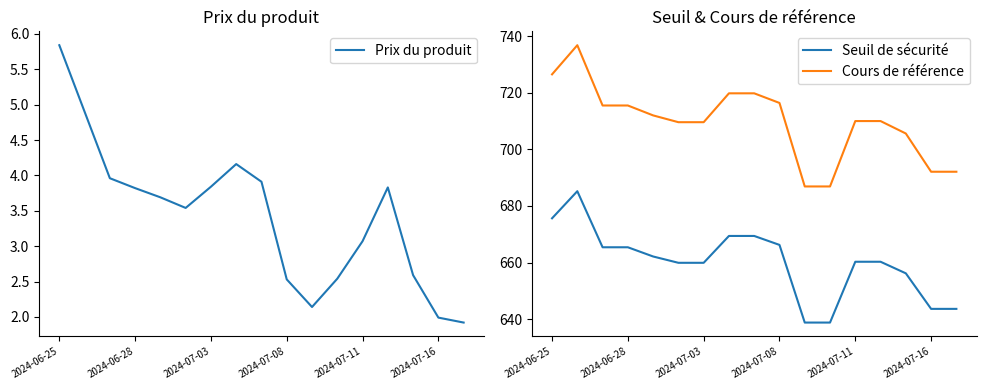

True or false: Cours de référence has a value of 179.2 at 2024-06-25.

False